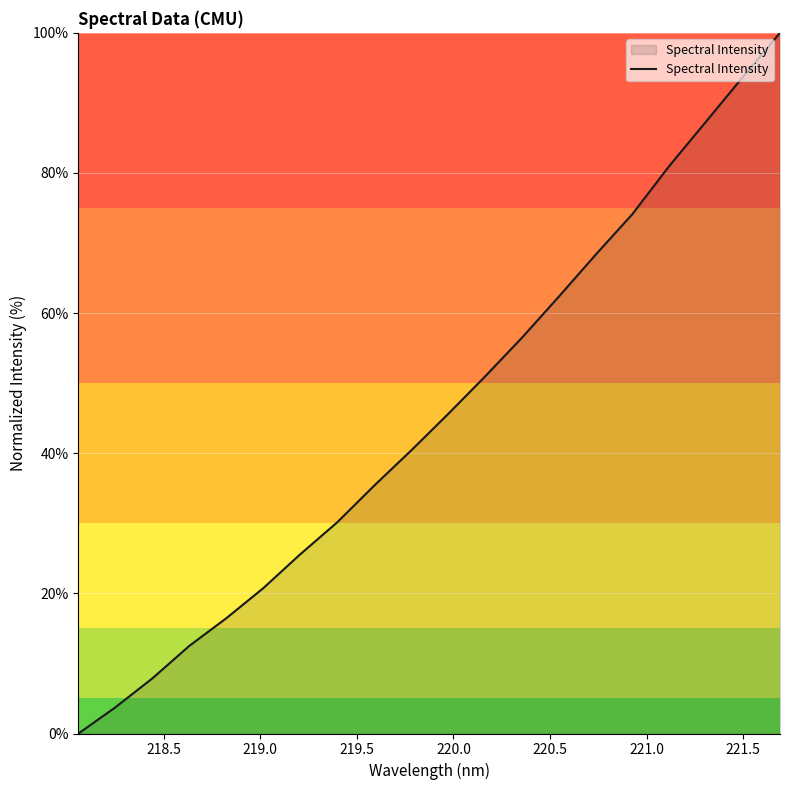

True or false: the data has more than 1 interior local peaks.

False